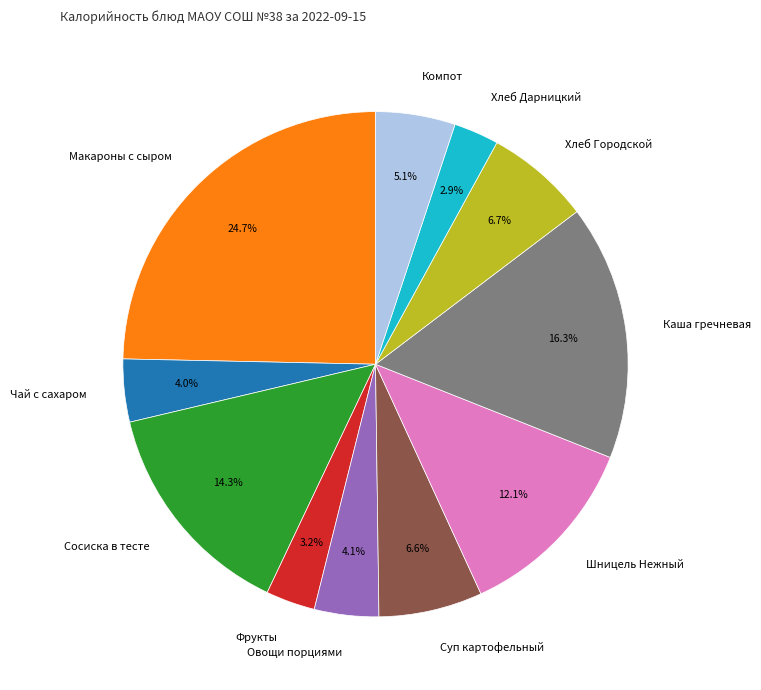

How much of the chart is everything except Суп картофельный?

93.4%